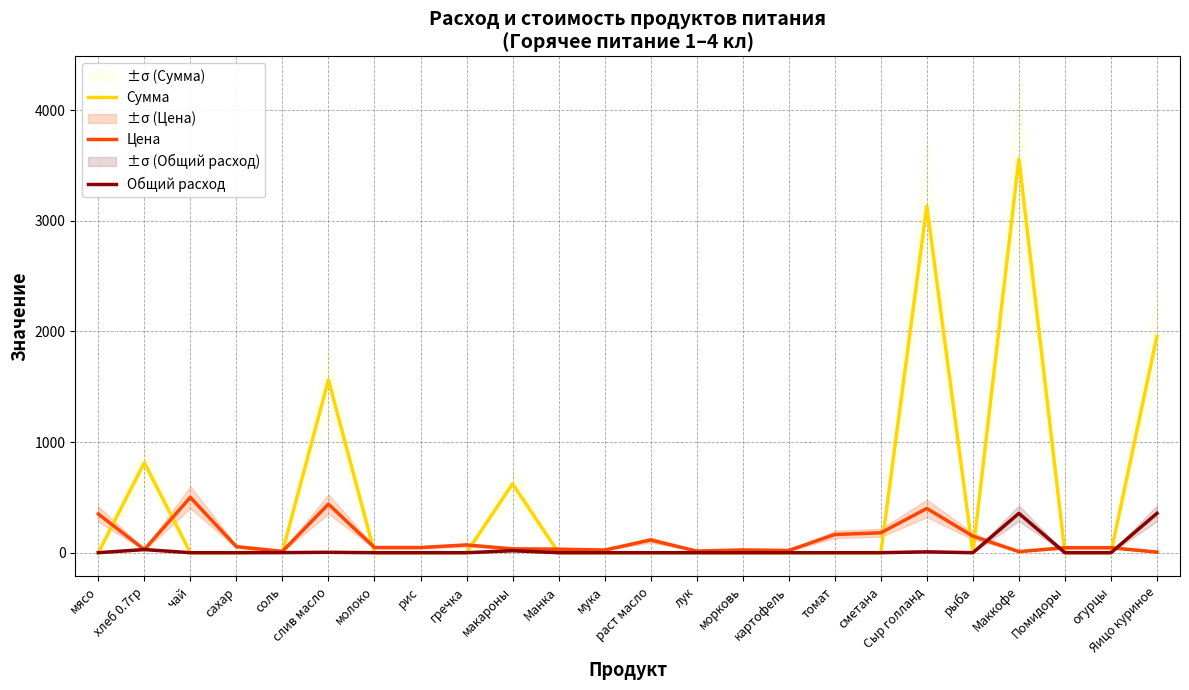

What is the sum of all Общий расход values?

770.4